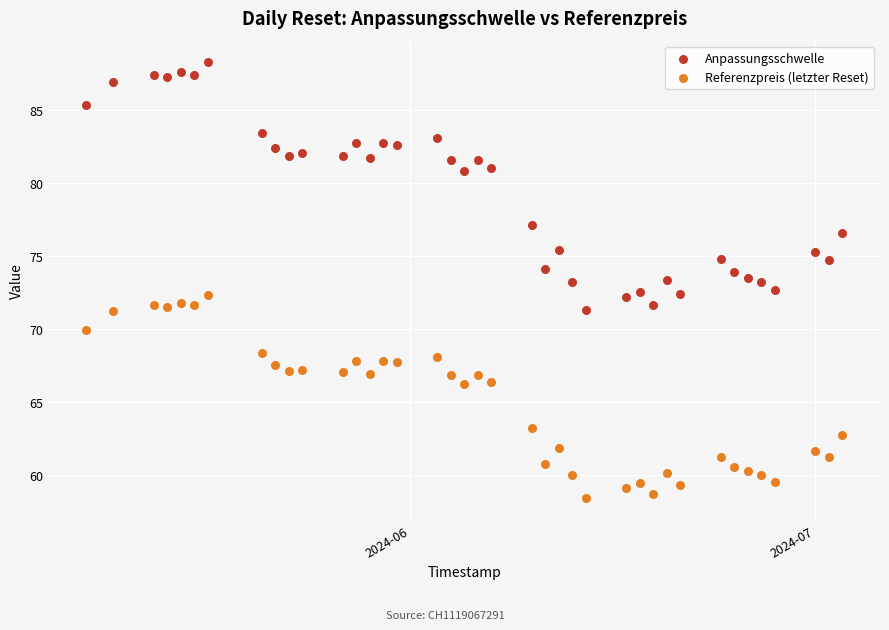

Across all data points, what is the range of X values (max minus min)?

56.0